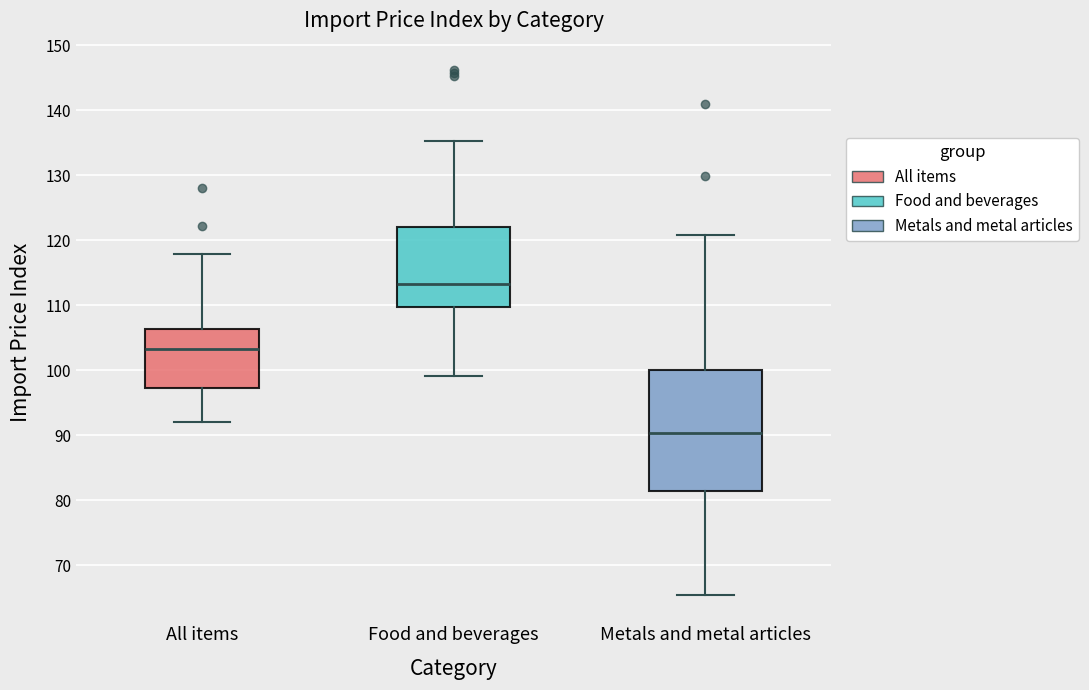

Which box's median line is the highest?

Food and beverages